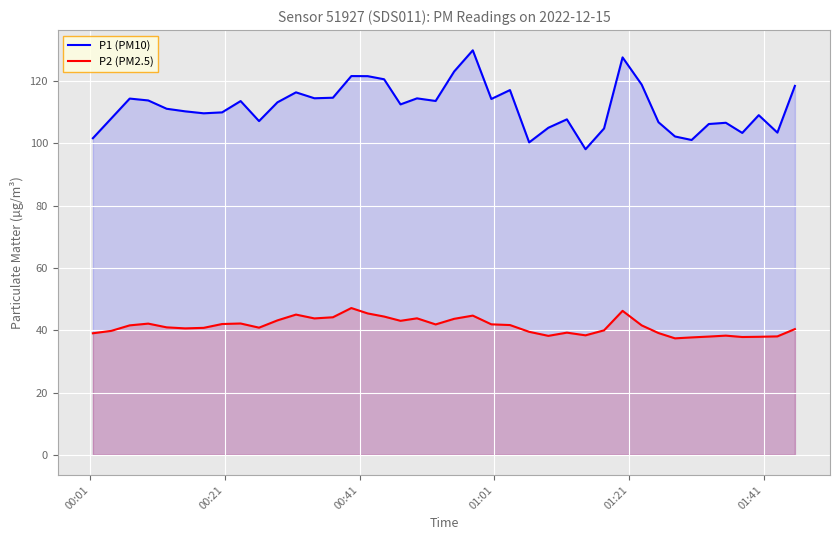

List the series in order of their overall mean, lowest first.

P2 (PM2.5), P1 (PM10)